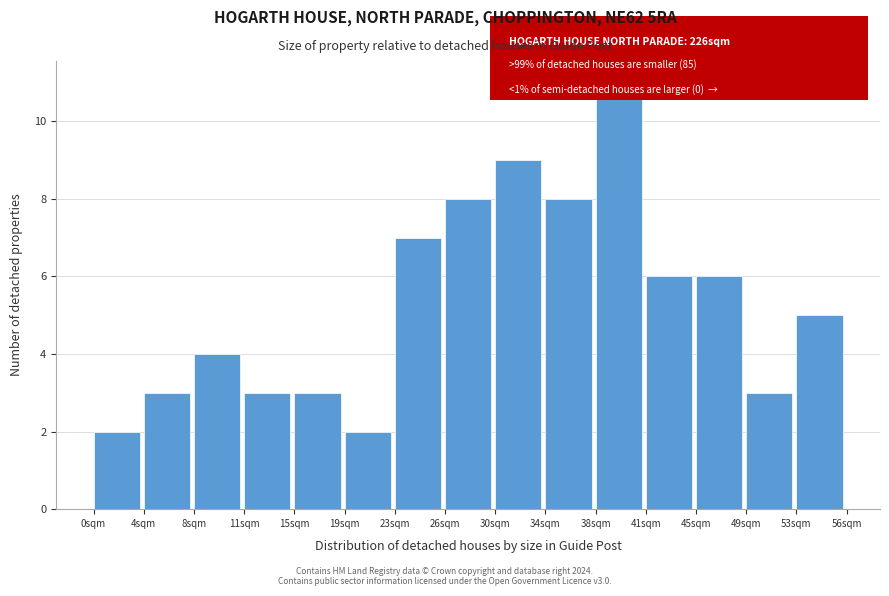

Reading left to right, extract all data points from this chart.

2	3	4	3	3	2	7	8	9	8	11	6	6	3	5